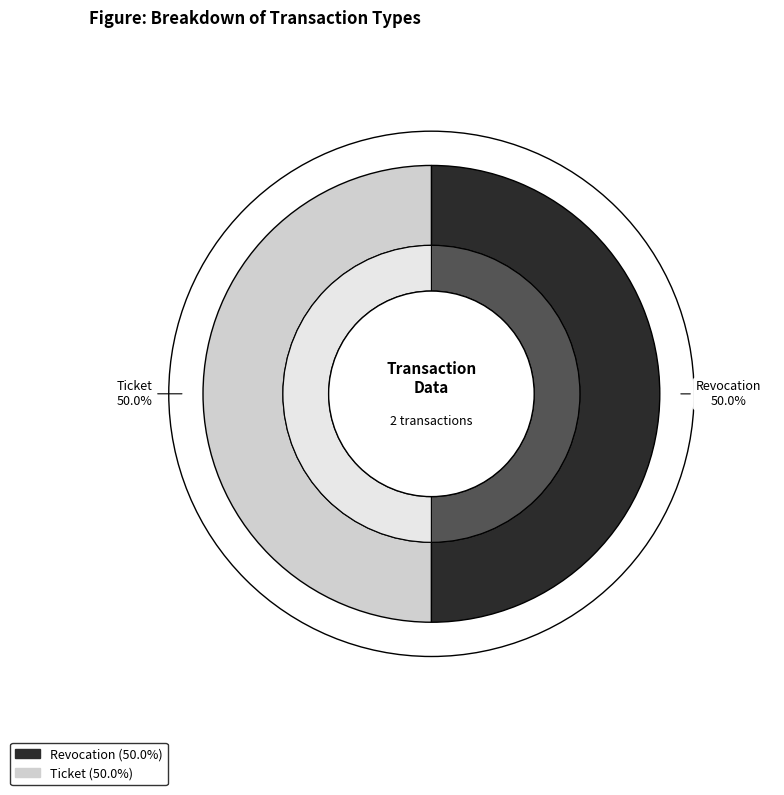

Which slice is the largest?

Revocation